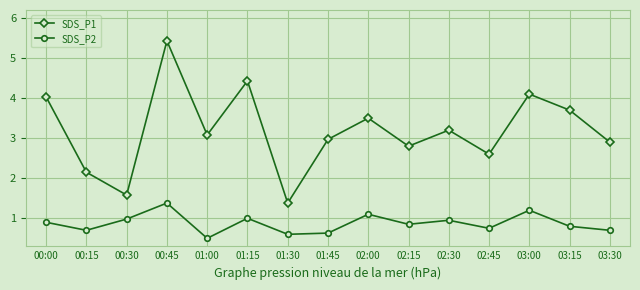

Which series changed the most between 00:45 and 02:00?

SDS_P1